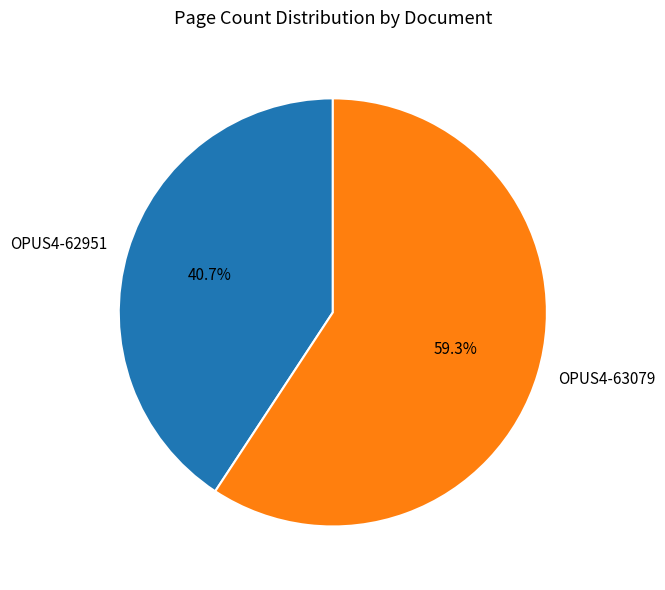

What is the smallest slice in the pie chart?

OPUS4-62951